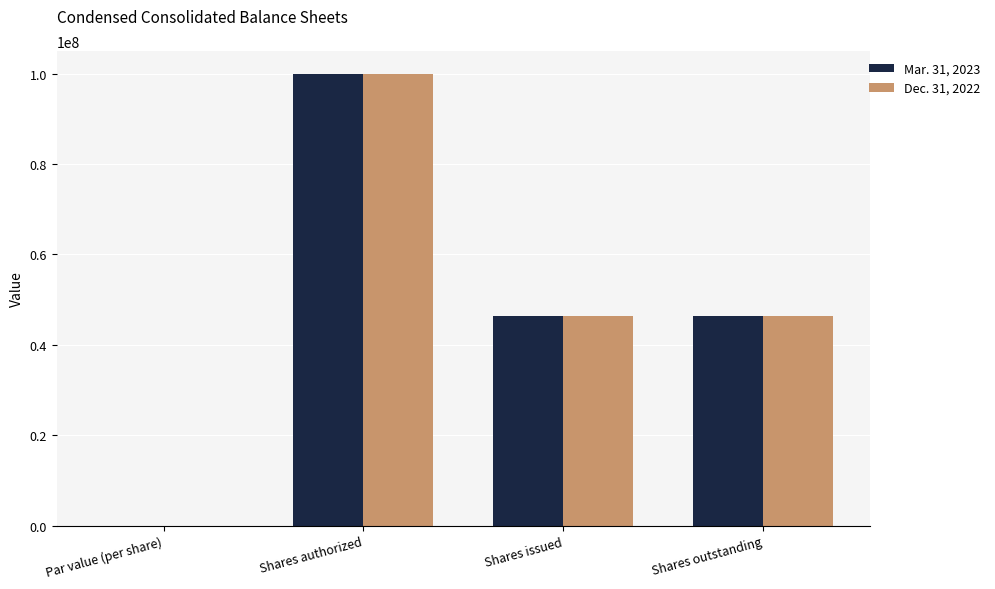

How many groups of bars are there?

4